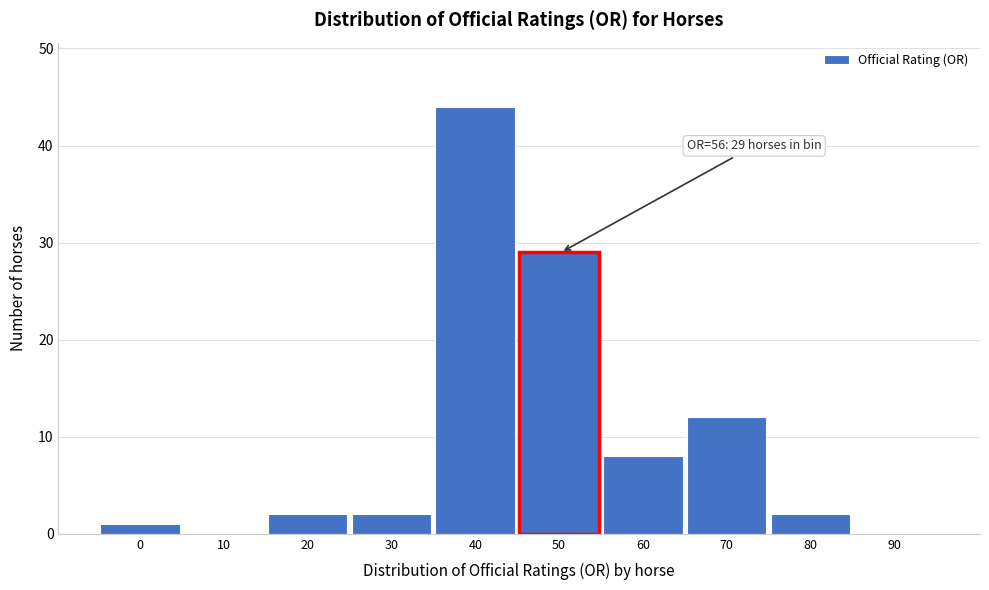

Reading left to right, transcribe all the data shown in this chart.

0=1	10=0	20=2	30=2	40=44	50=29	60=8	70=12	80=2	90=0